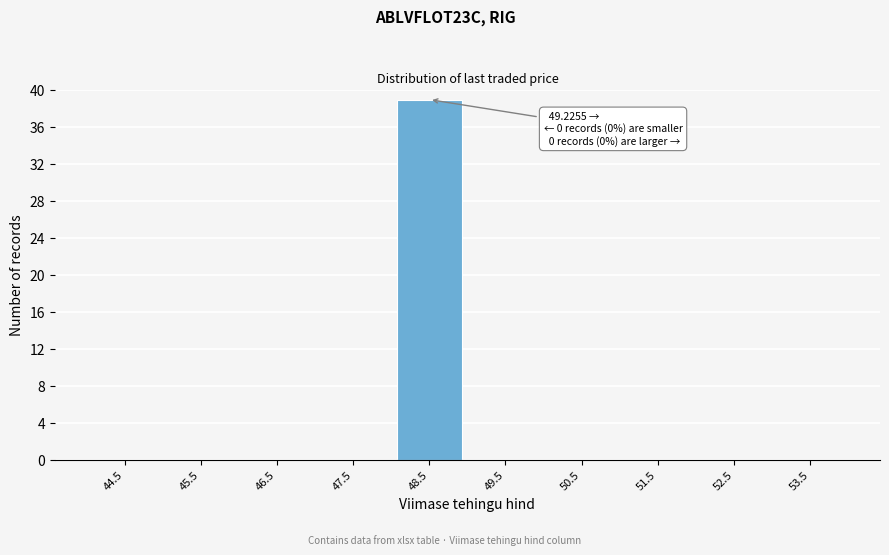

Reading right to left, list all the values displayed in this chart.

53.5=0	52.5=0	51.5=0	50.5=0	49.5=0	48.5=39	47.5=0	46.5=0	45.5=0	44.5=0